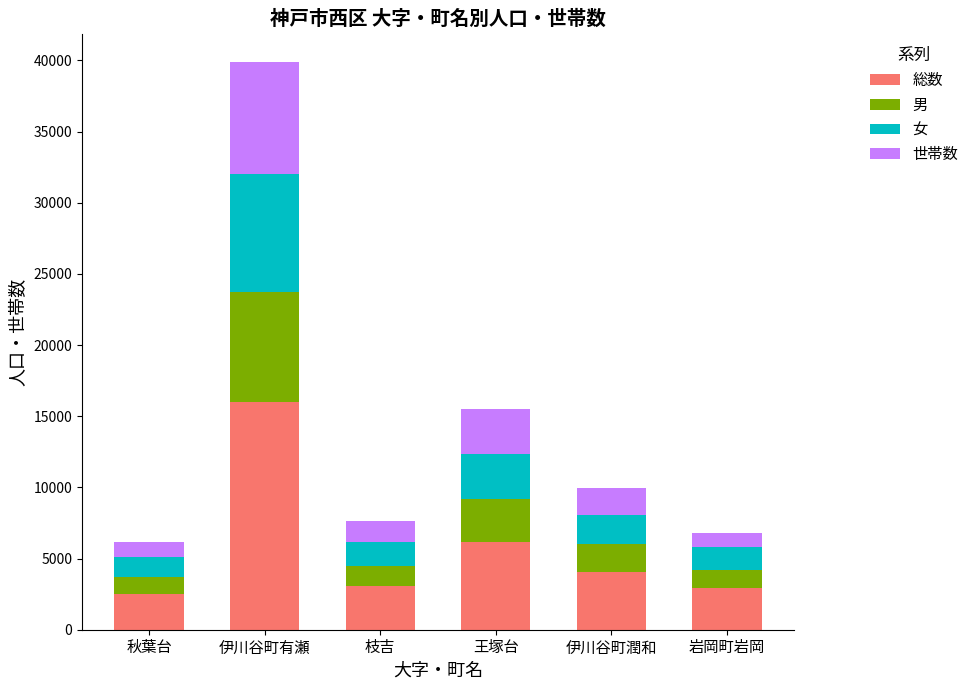

At which label does 総数 reach its peak?

伊川谷町有瀬